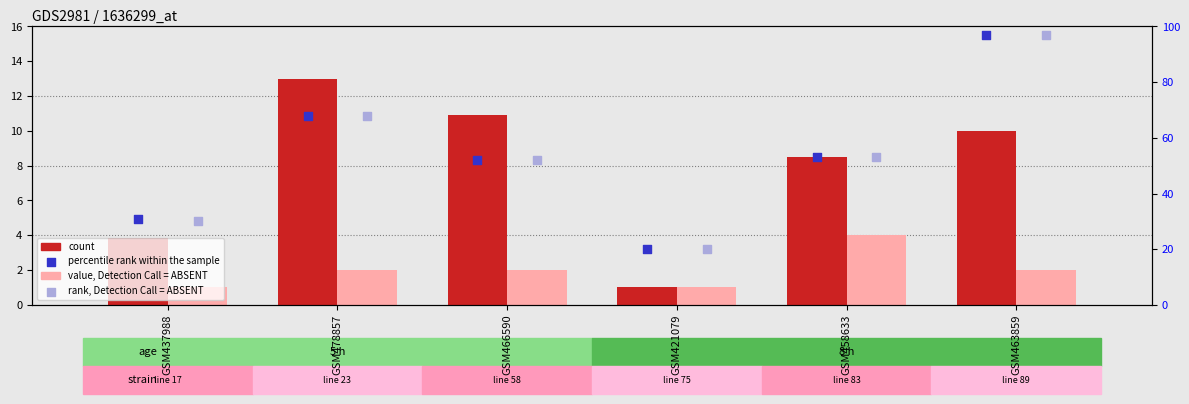

Is the value of value, Detection Call = ABSENT at GSM421079 greater than the value of count at GSM458633?

No